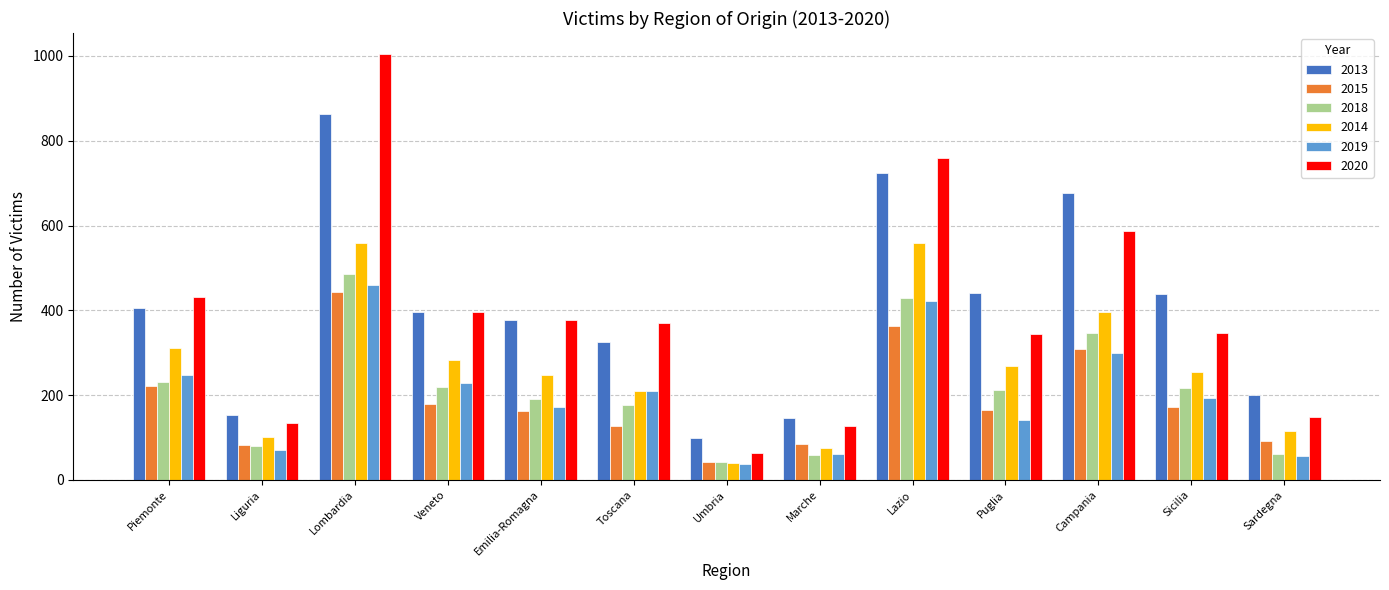

How many distinct data groups are displayed?

6